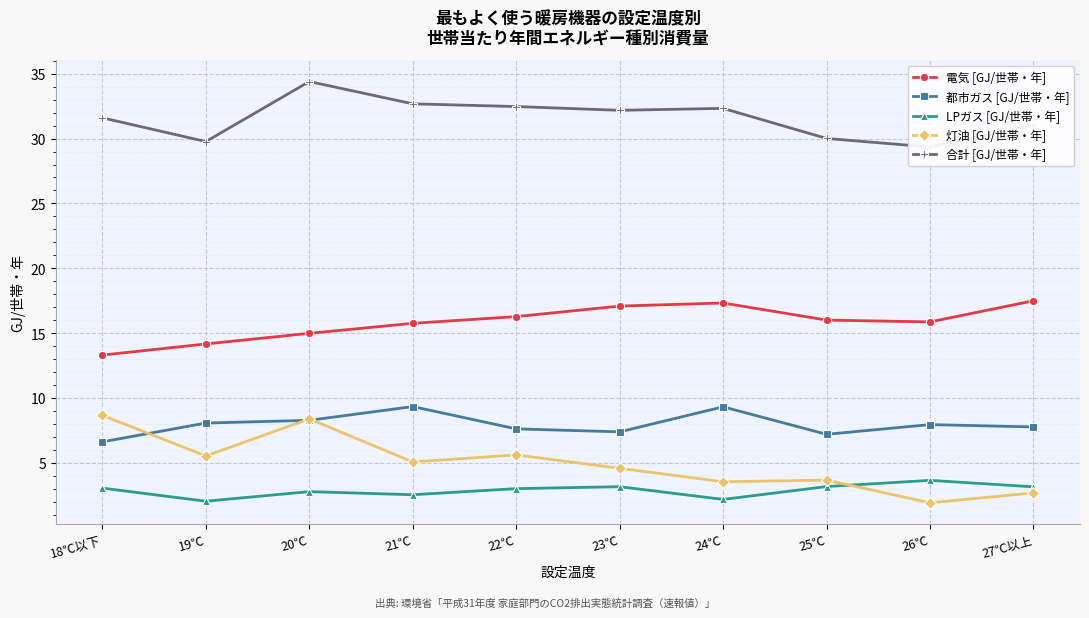

In 合計 [GJ/世帯・年], how many points are higher than both neighbors (excluding endpoints)?

2